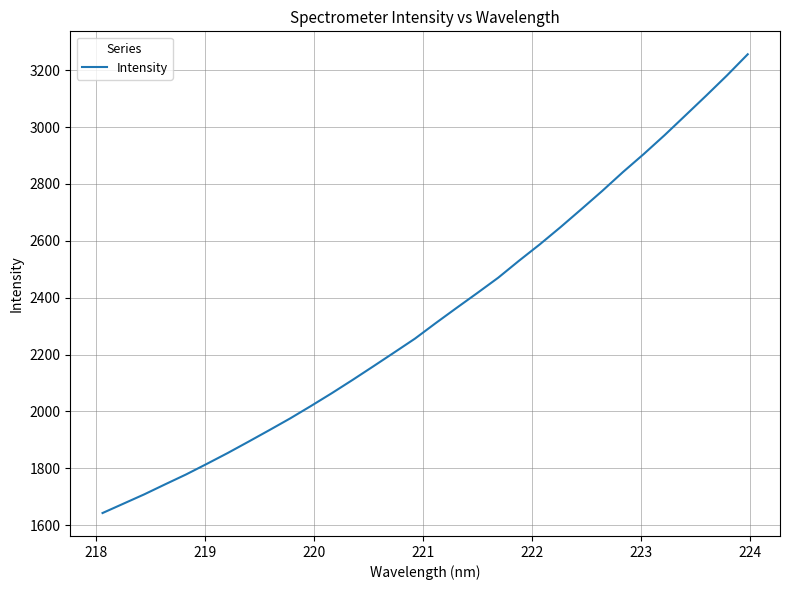

True or false: there are more than 2 points higher than both neighbors.

False